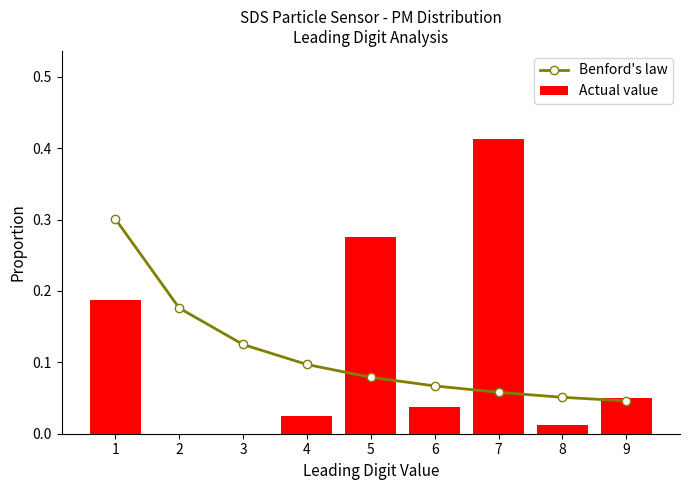

True or false: Actual value has a value of 0.0 at 8.

True